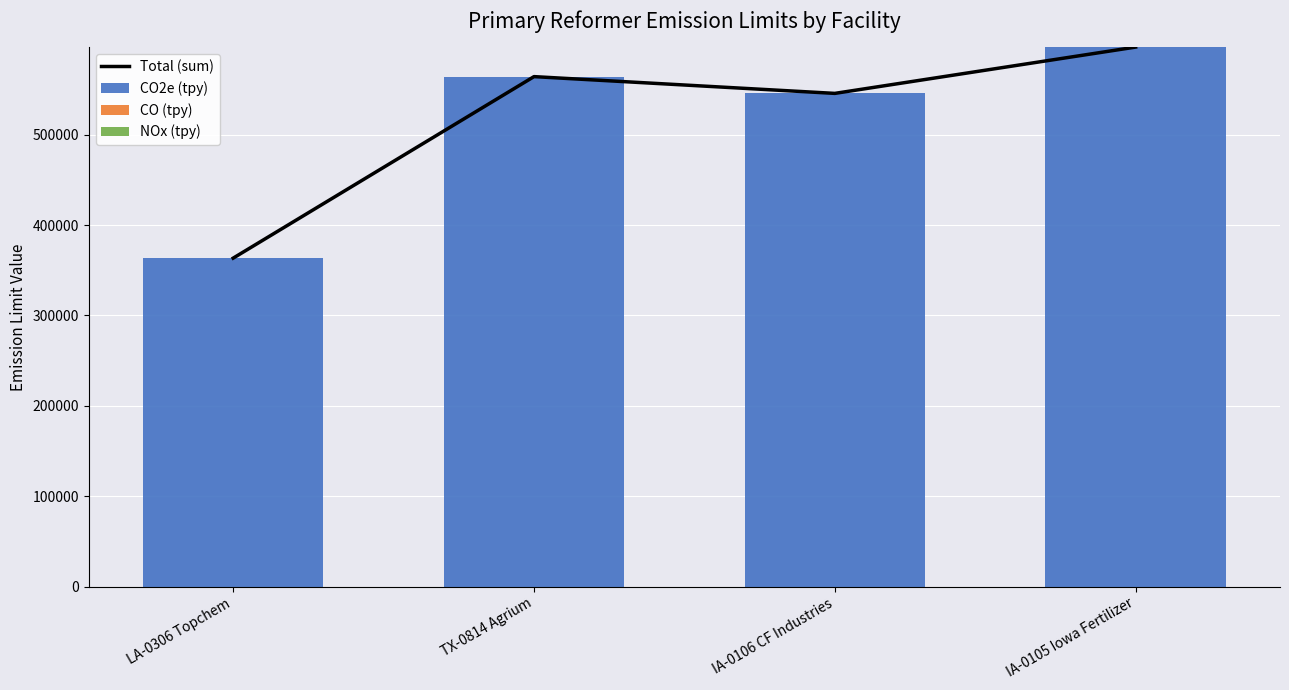

Reading left to right, transcribe all the data shown in this chart.

Total (sum): 363464.4	564320.3	545764.3	597001.3
CO2e (tpy): 363287.0	564019.0	545674.0	596905.0
CO (tpy): 121.4	301.3	90.3	96.3
NOx (tpy): 56.0	0.0	0.0	0.0